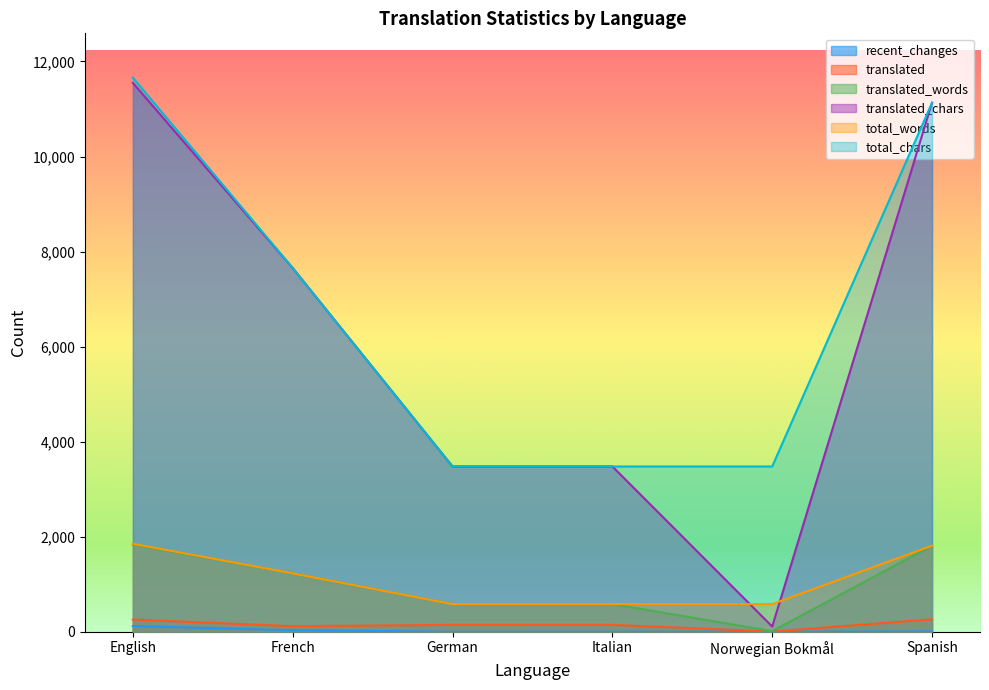

At how many categories does at least one series exceed 7630?

3